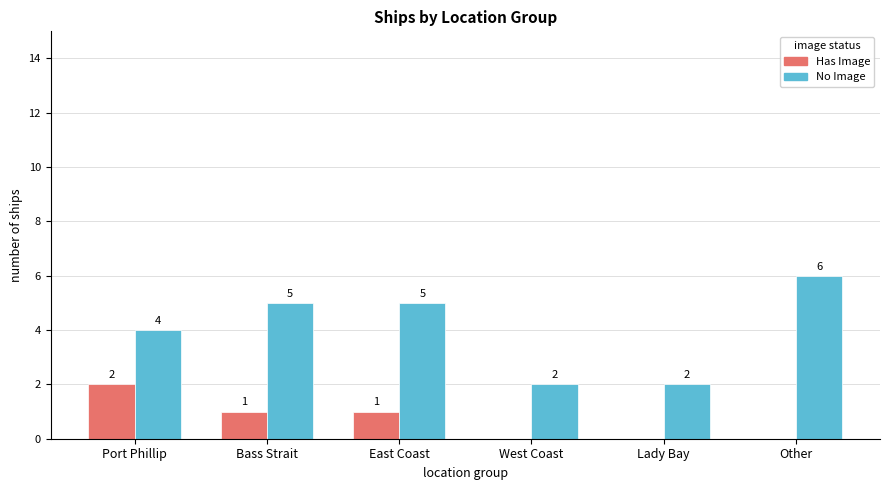

What is the greatest value displayed?

6